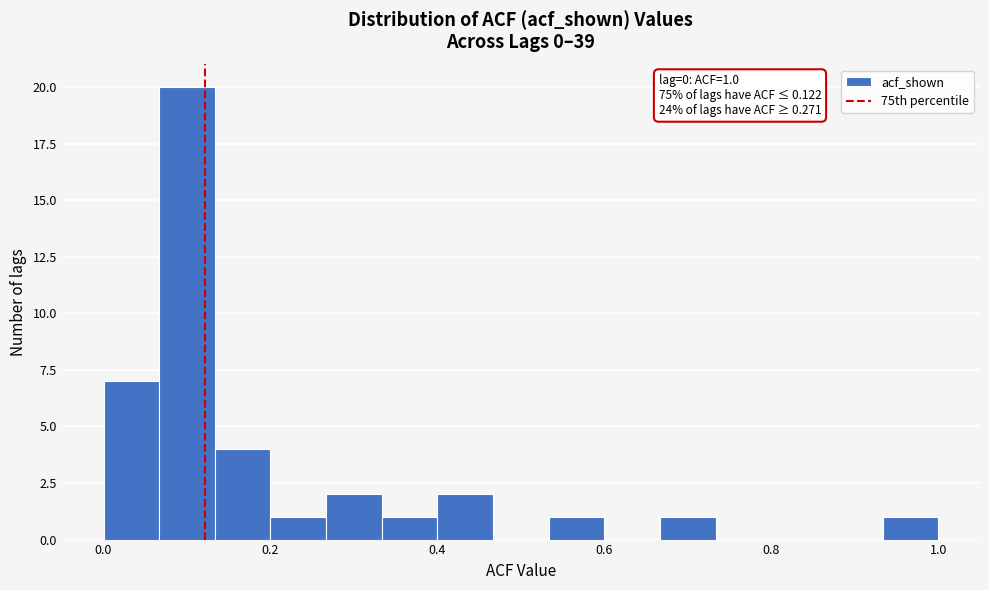

Around what value on the x-axis is the tallest bar? Give the approximate position of its centre, as read against the axis.

0.10